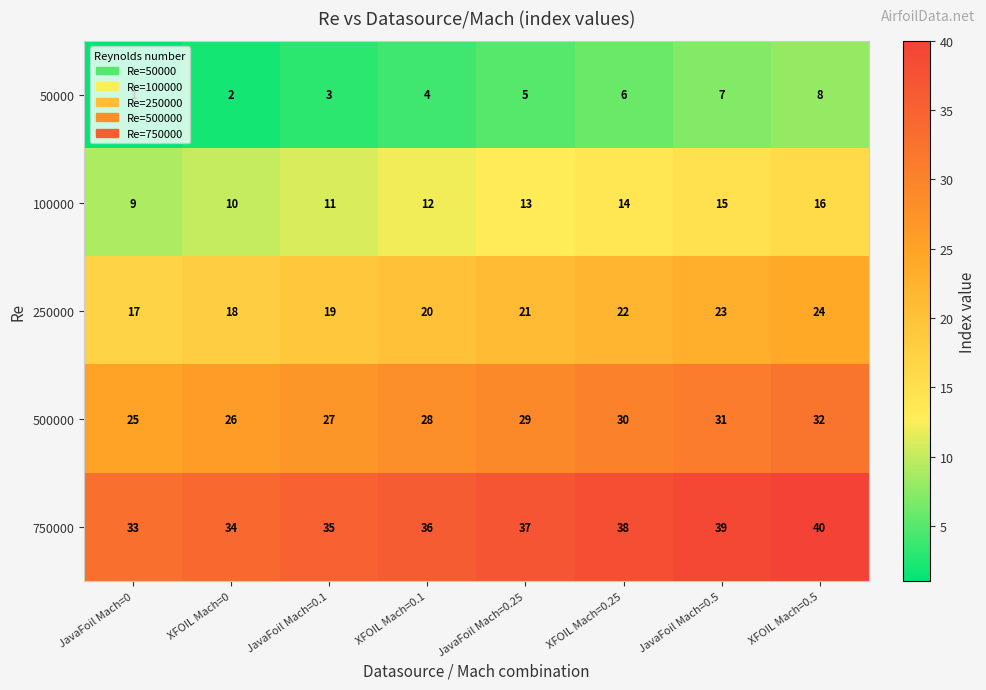

List the series in order of their overall mean, lowest first.

50000, 100000, 250000, 500000, 750000